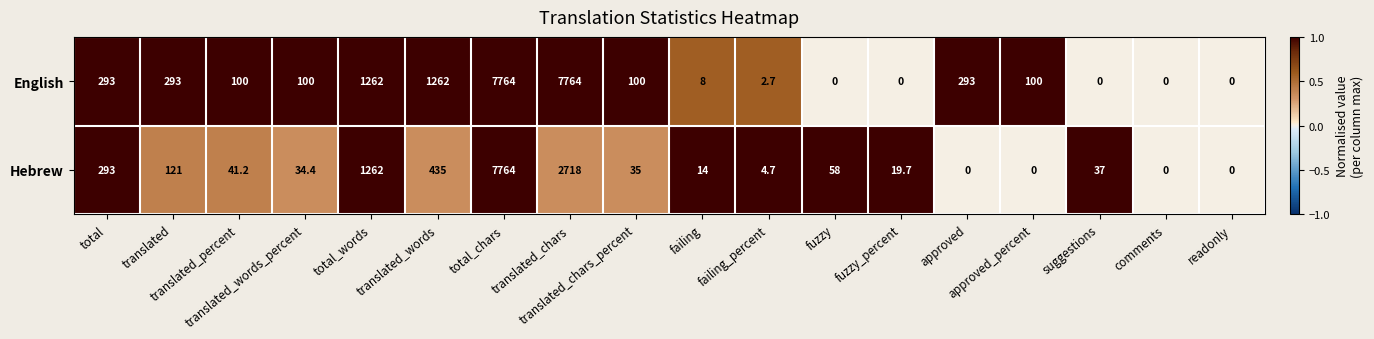

How many values in English are above zero?

13